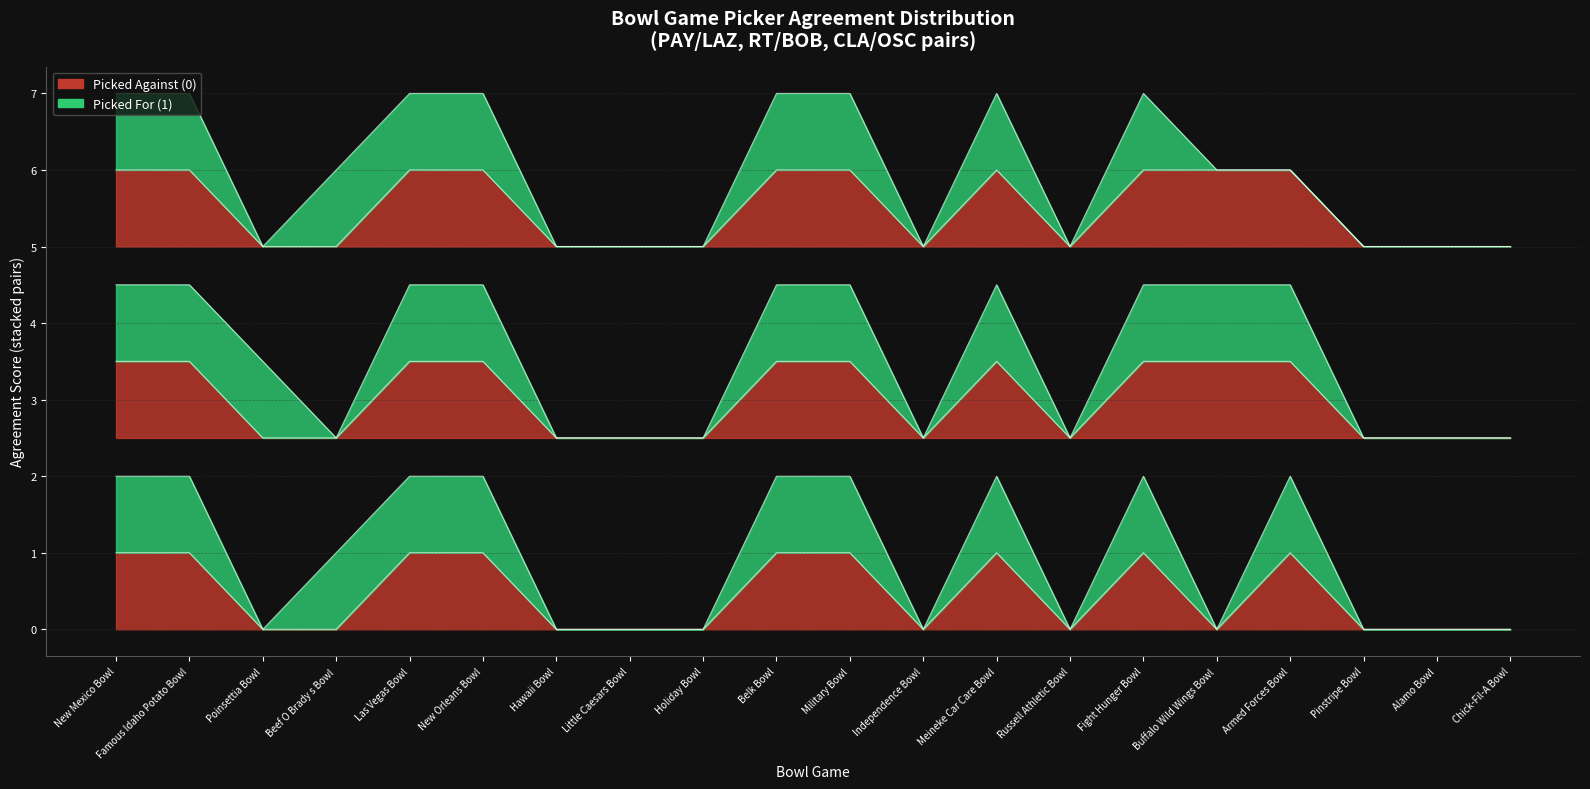

How many interior local valleys does the RT series have?

2